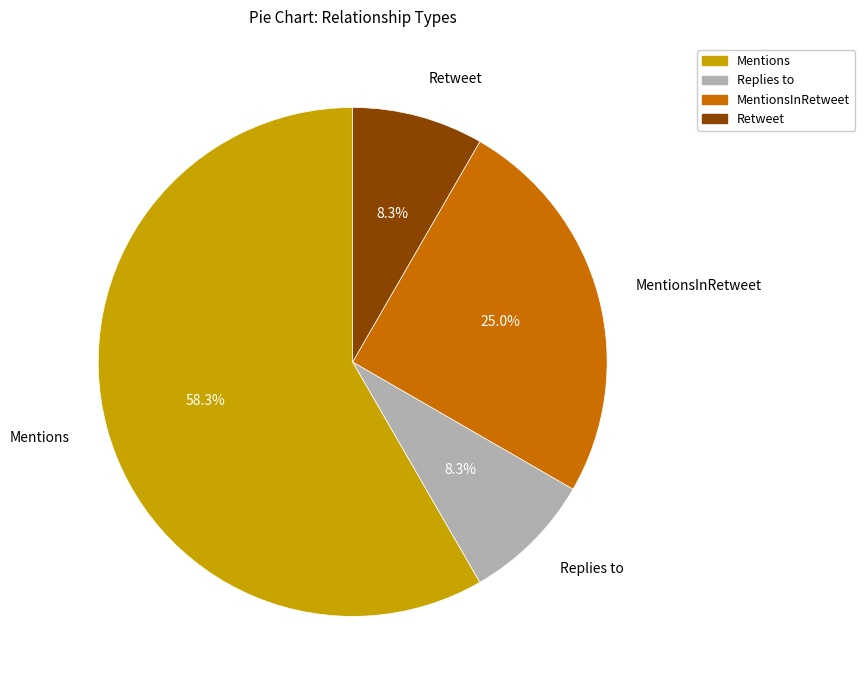

What is the ratio of the value at Mentions to the value at Retweet?

7.0